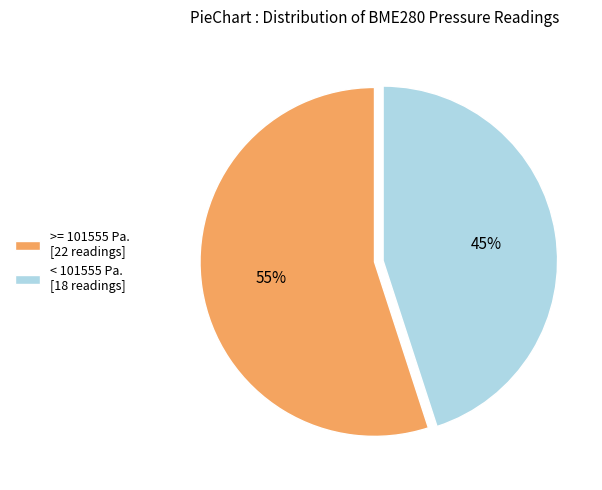

Which slice is the smallest?

< 101555 Pa. [18 readings]